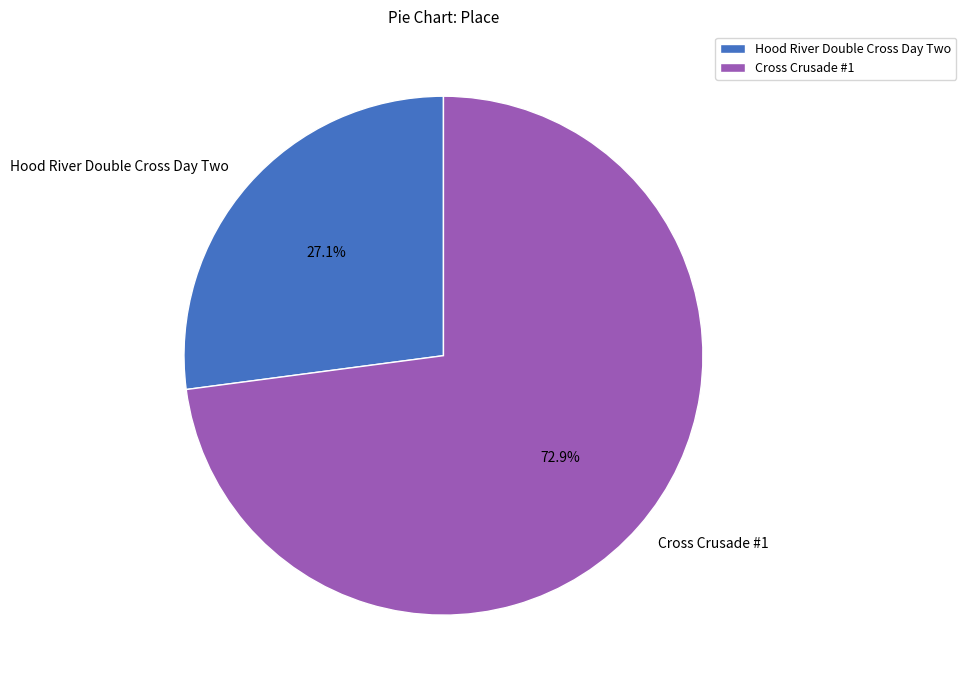

What percentage is NOT represented by Hood River Double Cross Day Two?

72.9%